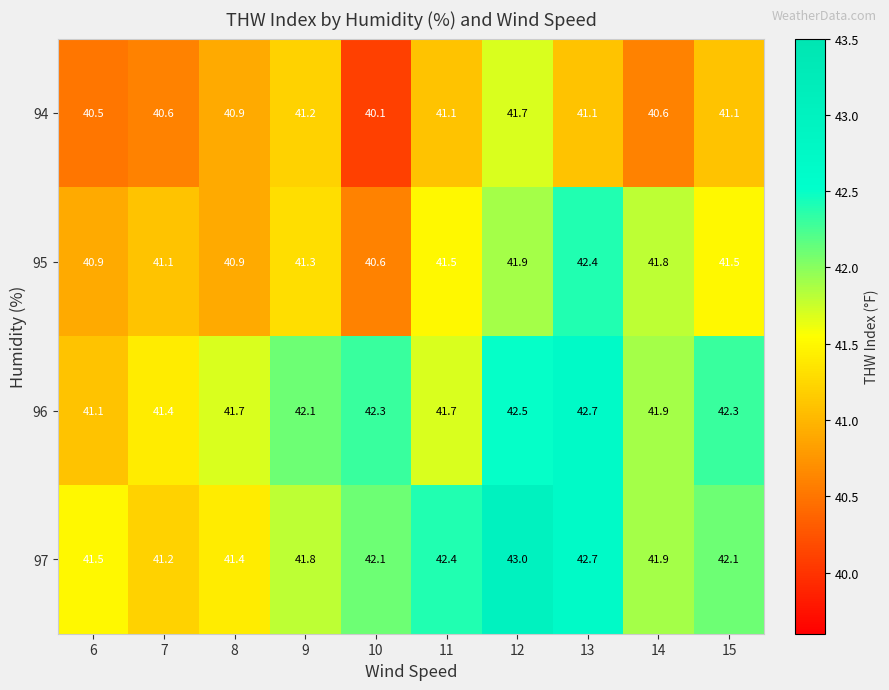

What is the sum of all 94 values?

408.9